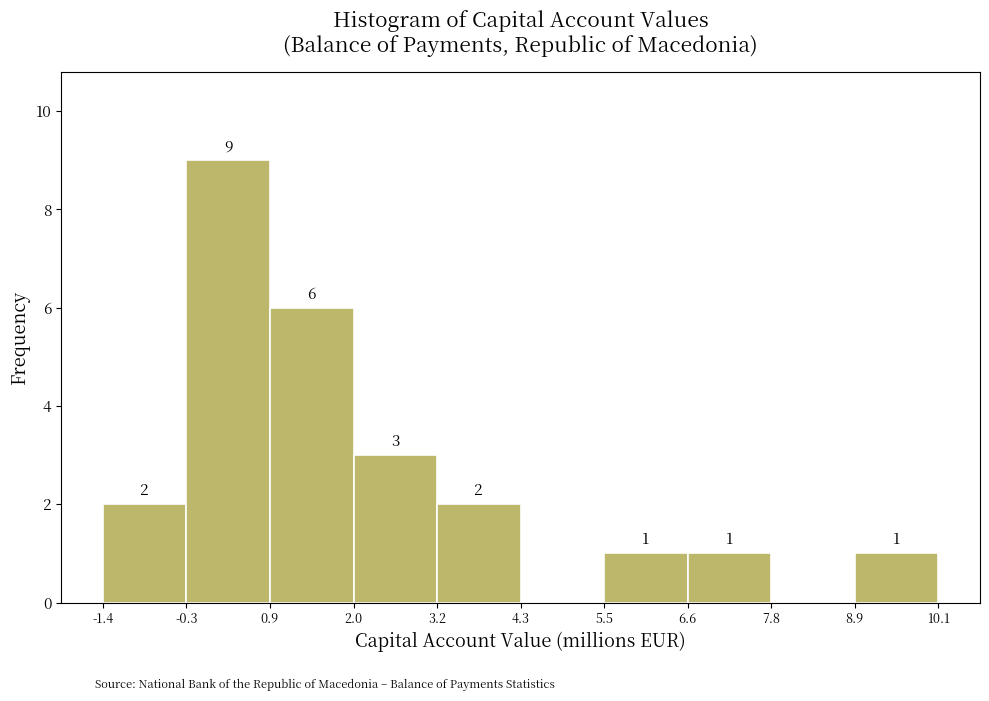

Which range on the x-axis has the tallest bar?

-0.3 to 0.9